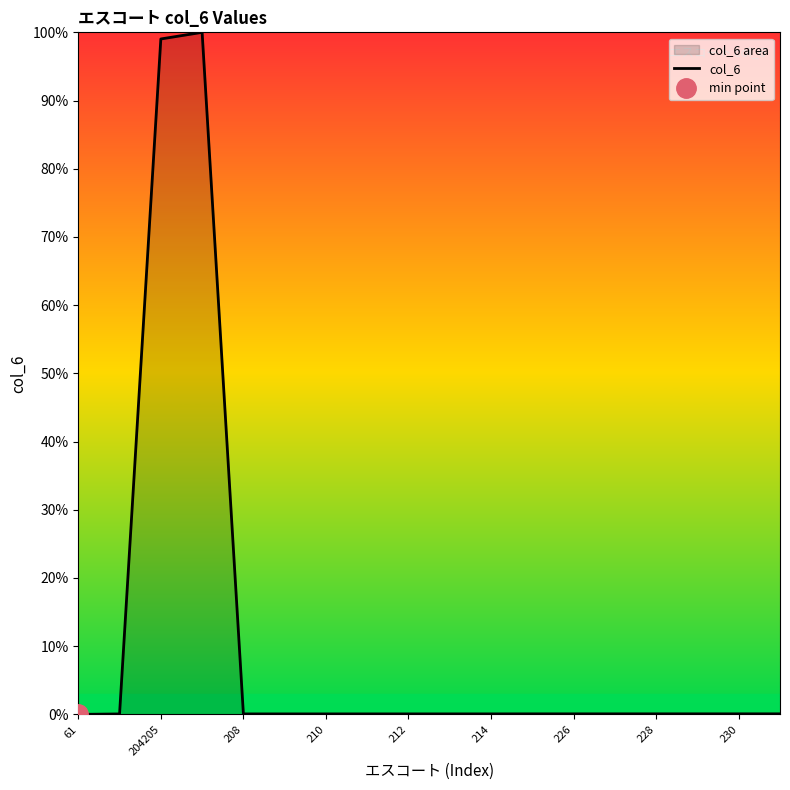

How many distinct data groups are displayed?

1